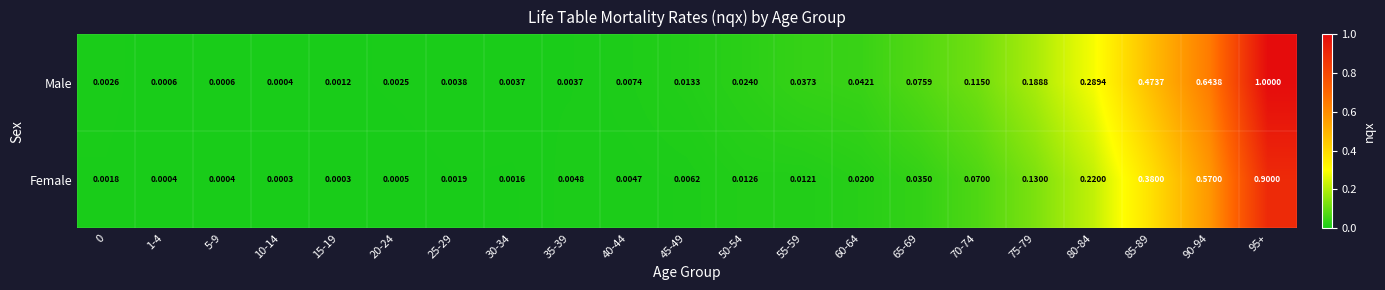

Which series changed the most between 45-49 and 90-94?

Male